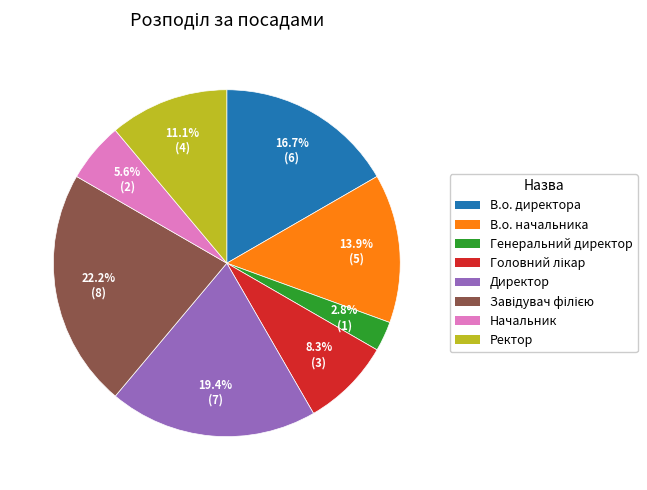

Count the number of slices in the pie.

8